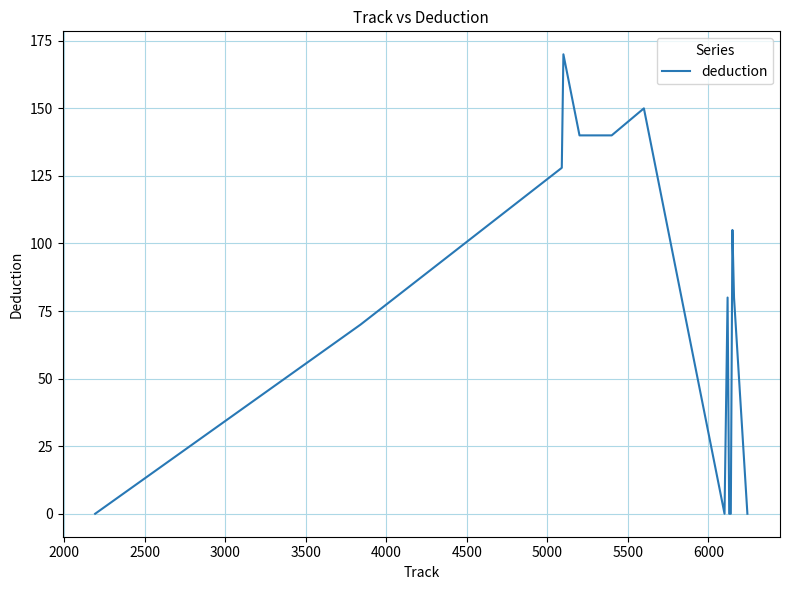

Reading left to right, transcribe all the data shown in this chart.

0	70	128	170	140	140	150	0	80	0	0	105	80	0